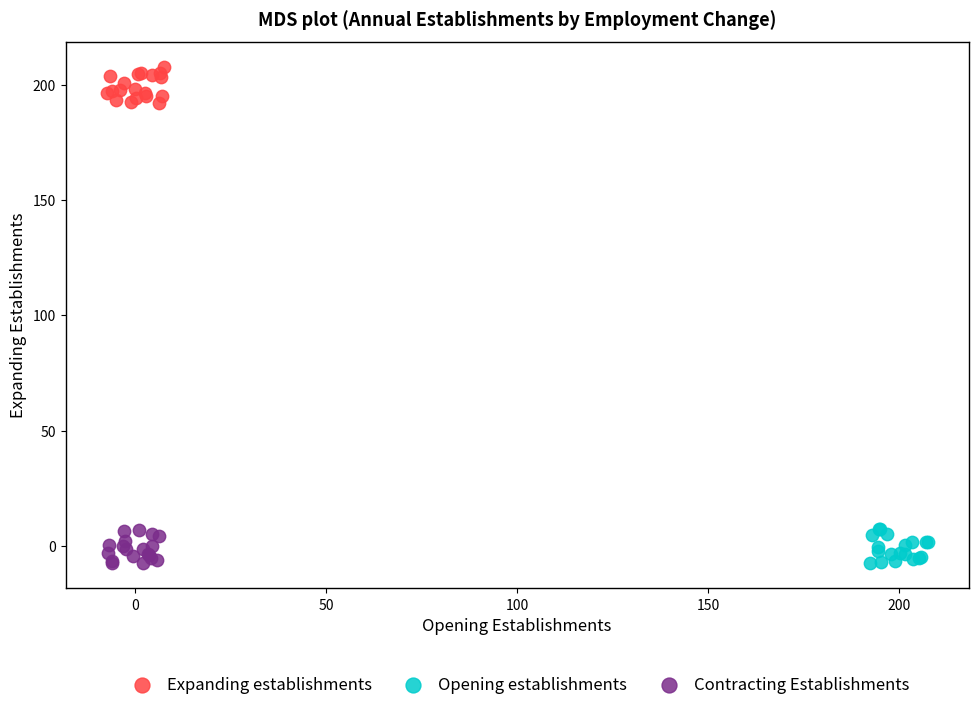

Which series reaches the maximum Y coordinate?

Expanding establishments